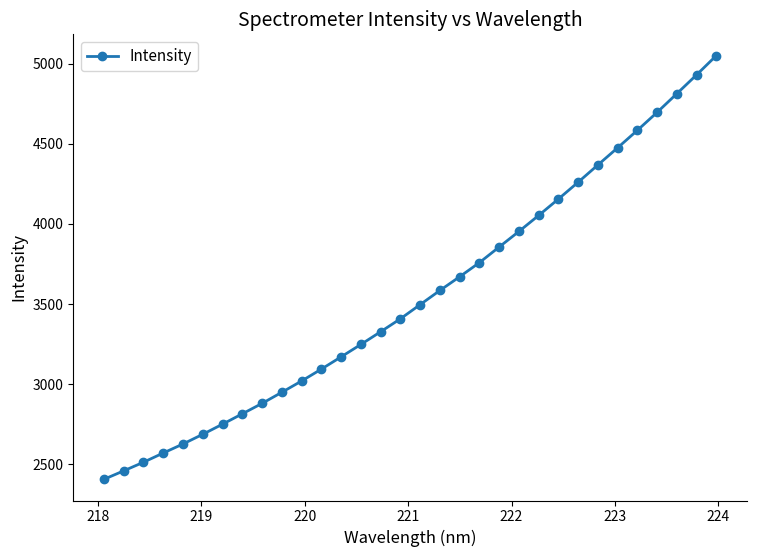

What is the value of the 19th point from the left?

3671.1